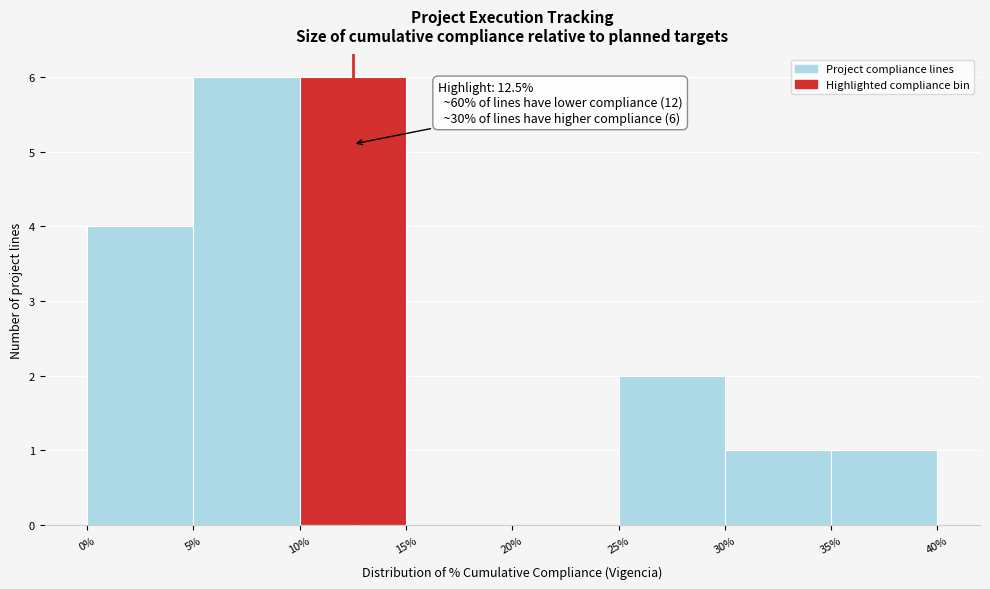

Reading right to left, transcribe all the data shown in this chart.

35%=1	30%=1	25%=2	20%=0	15%=0	10%=6	5%=6	0%=4